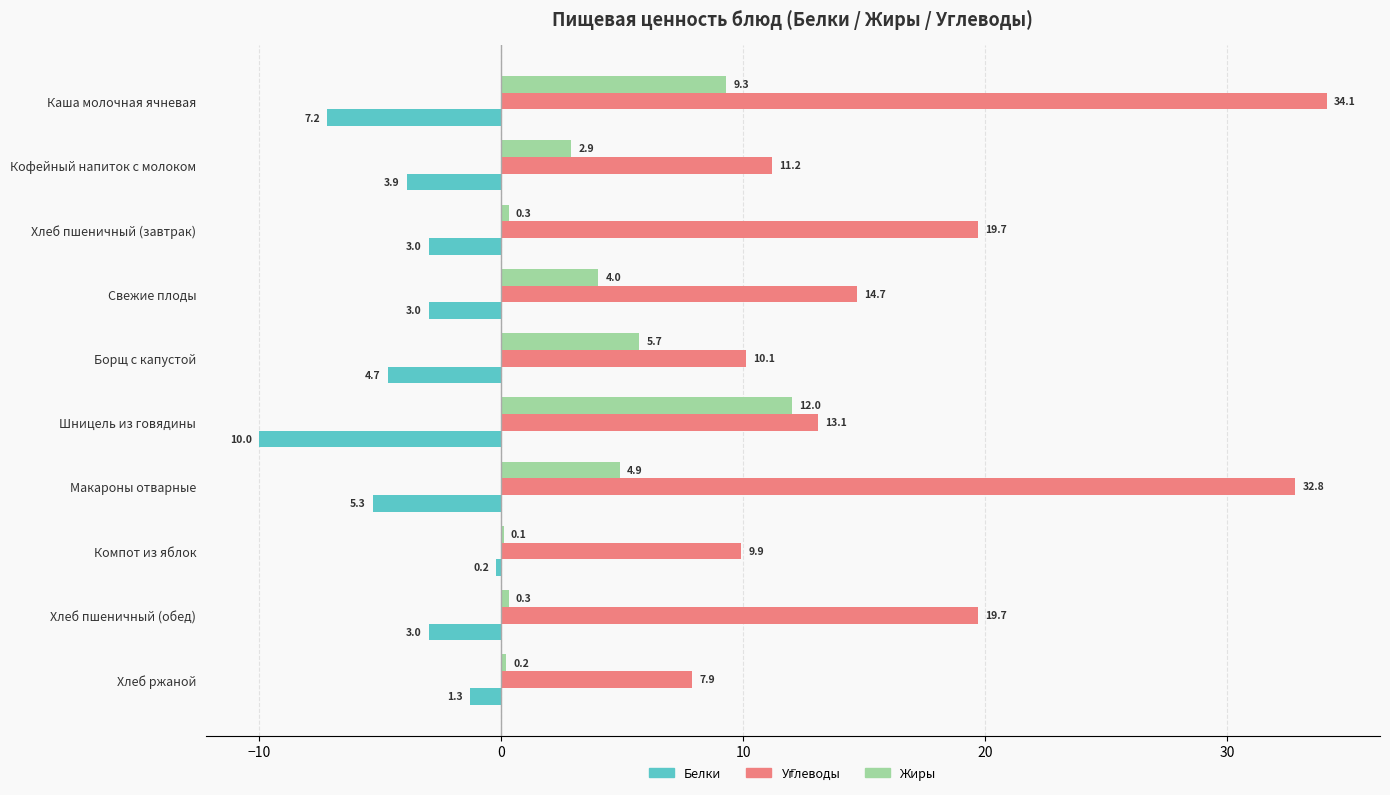

What is the total value across all series at Свежие плоды?

15.7